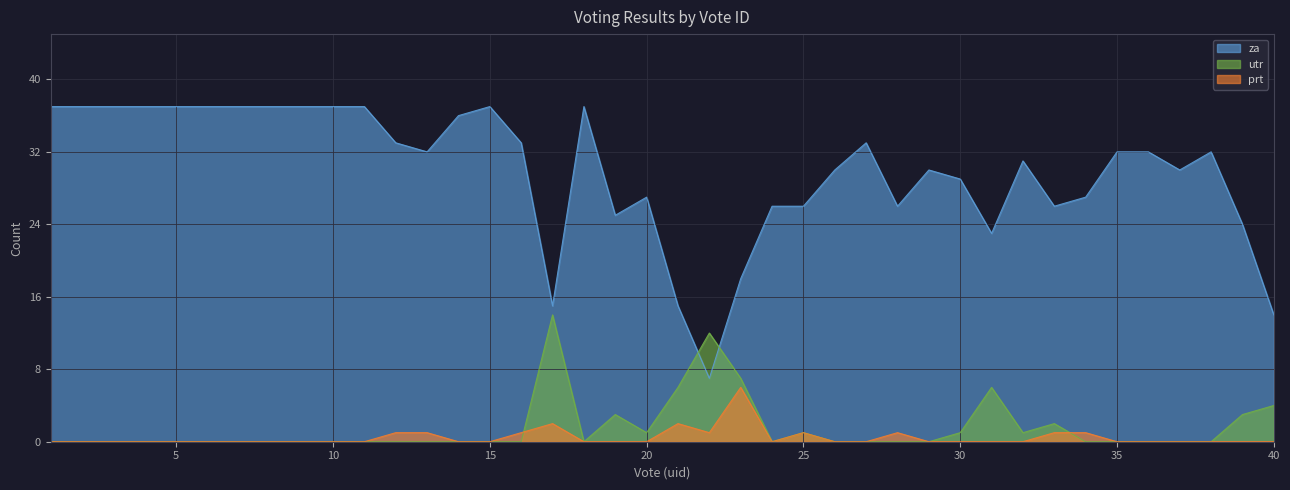

How many lines are shown in the chart?

3